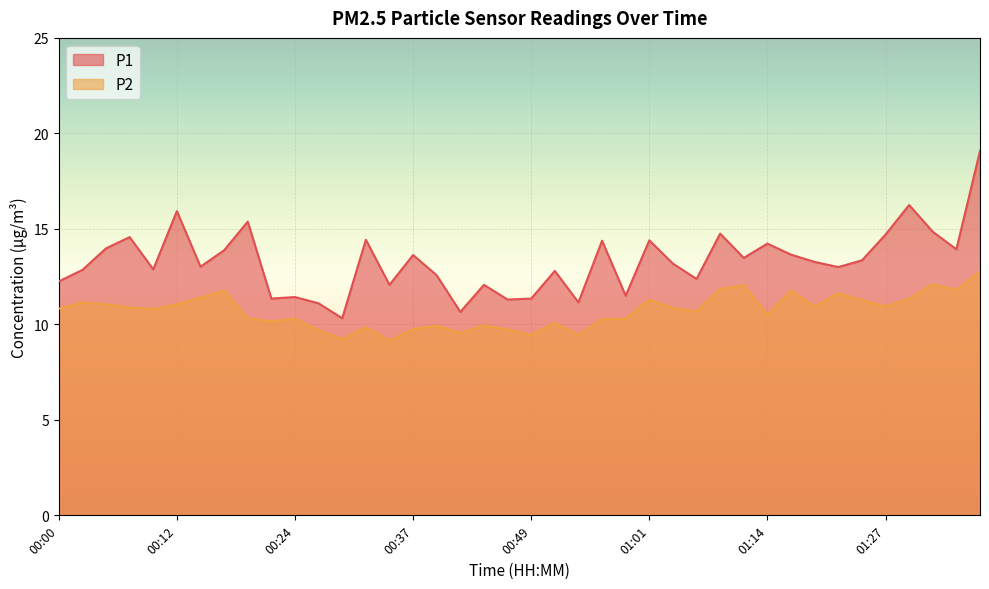

At which label does P2 first exceed 10?

00:00